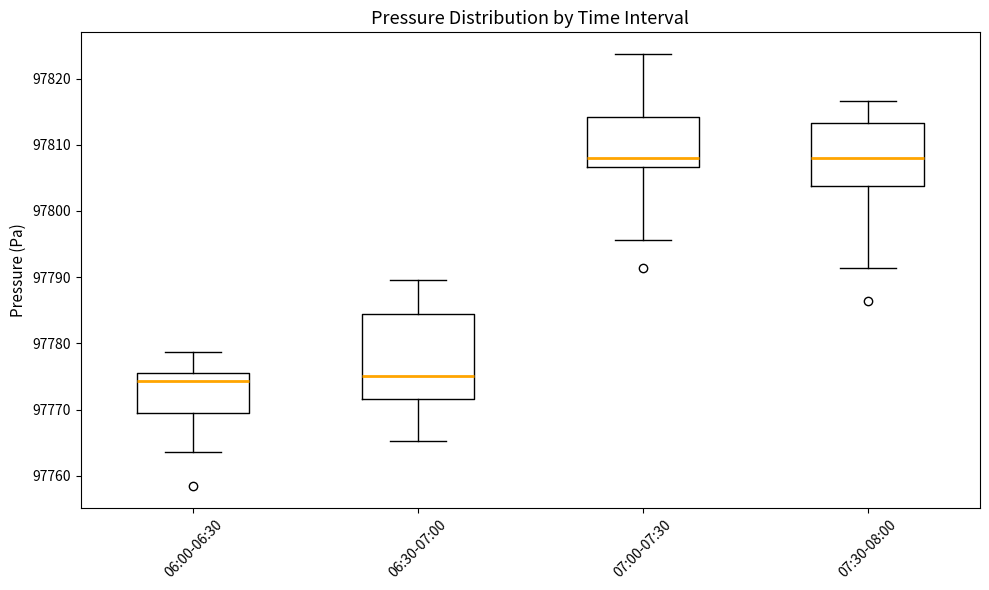

Comparing the boxes themselves (not the whiskers), which one is the tallest?

06:30-07:00